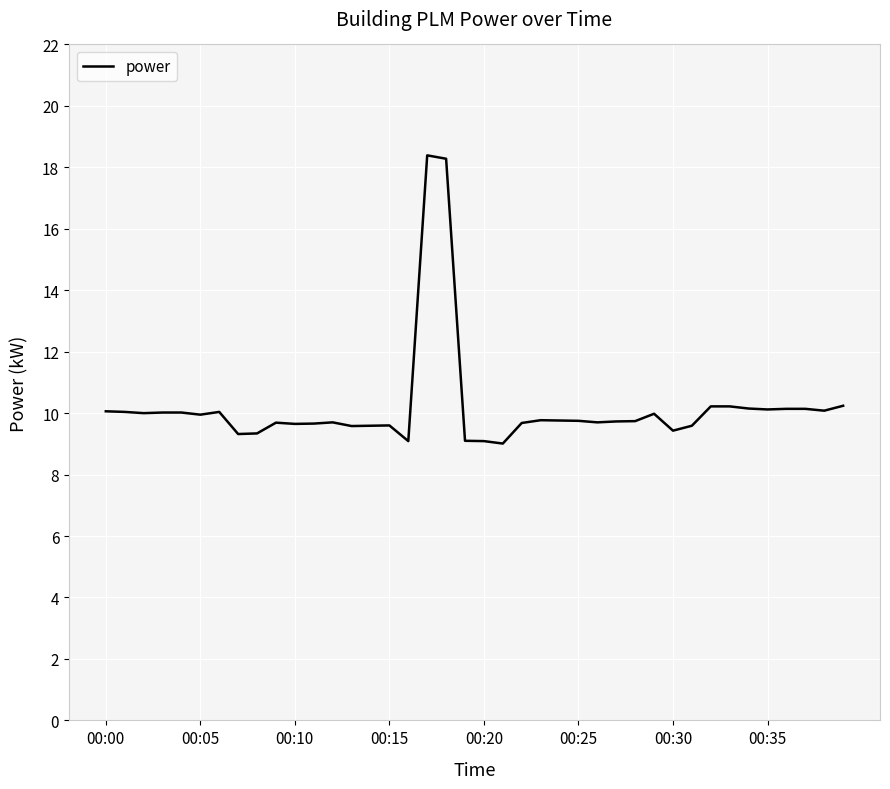

What is the difference between the maximum and minimum values?

9.4